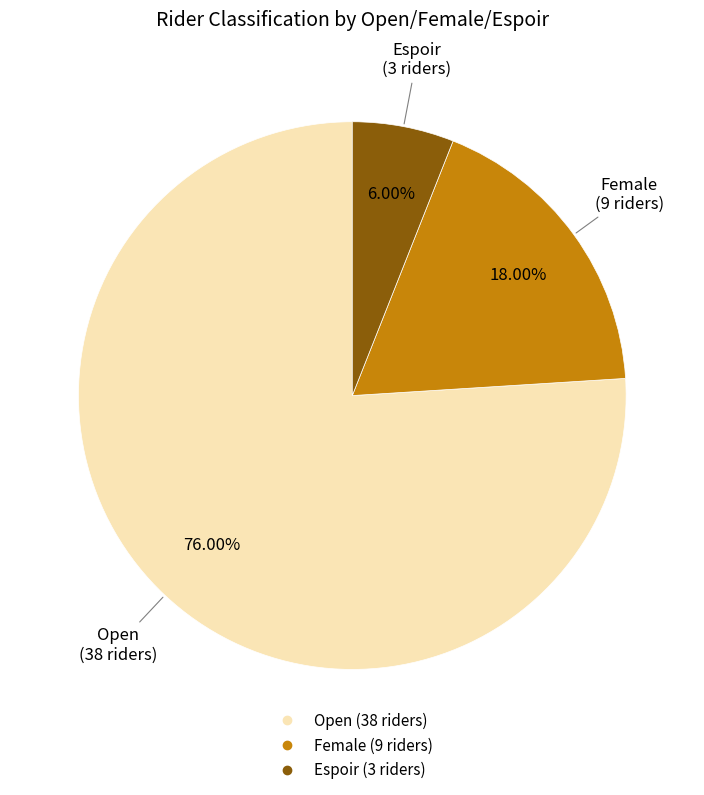

Is there a majority slice in this chart?

Yes